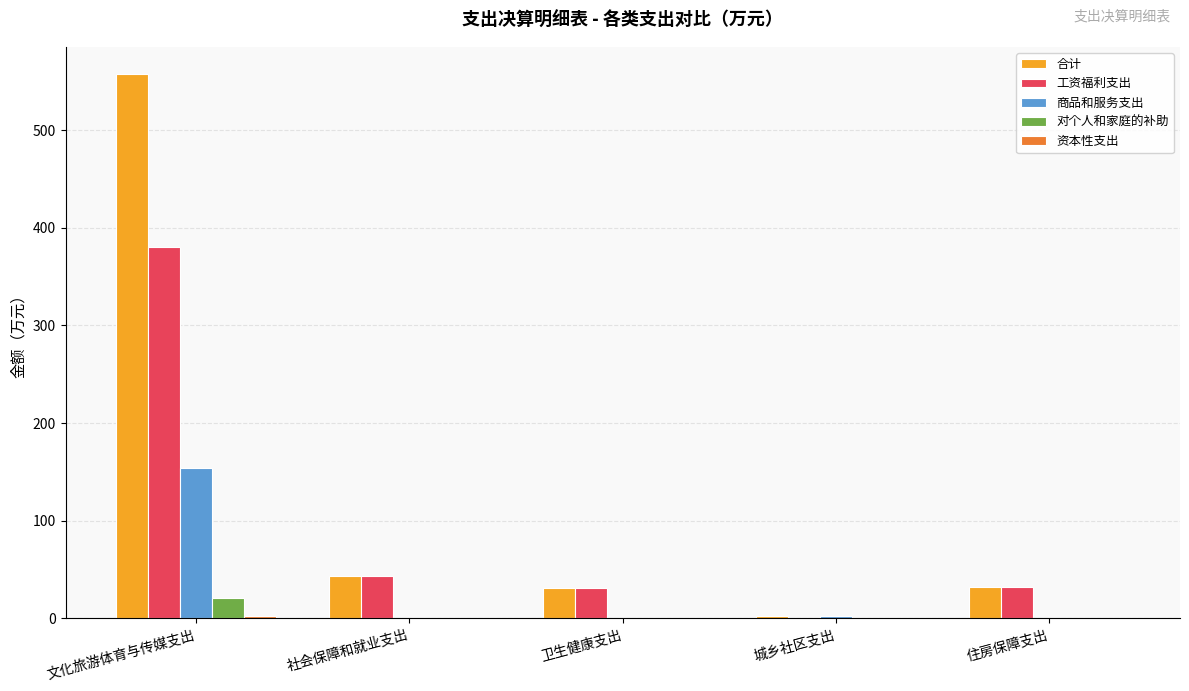

What is the maximum value shown in the chart?

557.7